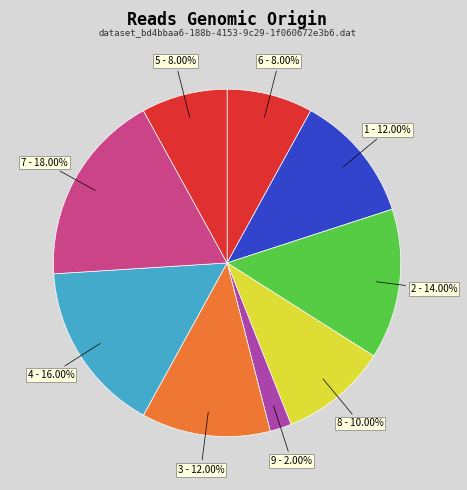

Approximately how many times larger is the value at 6 - 8.00% compared to 1 - 12.00%?

0.7